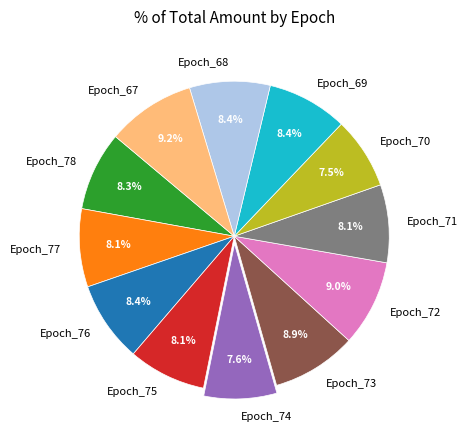

To the nearest percent, what percentage of the pie is Epoch_76?

8%